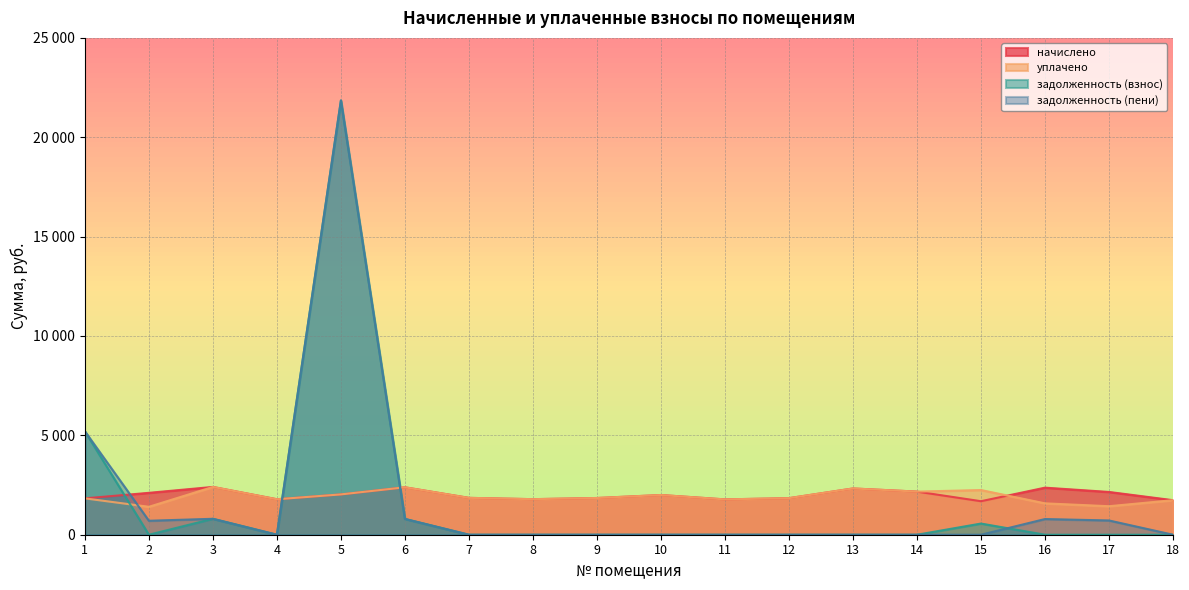

How many data points in уплачено are above 1847?

9